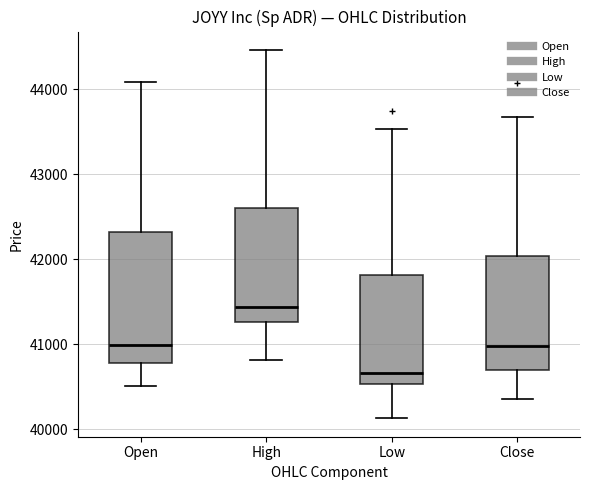

Reading left to right, transcribe this box plot: for each box, give where its median line is, the range the box spans, and where its two whiskers end, as read against the y-axis. The values are not printed on the chart, so give them approximately, as read against the axis.

Open: median 41000, box 40800 to 42300, whiskers 40500 to 44100
High: median 41400, box 41300 to 42600, whiskers 40800 to 44500
Low: median 40700, box 40500 to 41800, whiskers 40100 to 43500
Close: median 41000, box 40700 to 42000, whiskers 40400 to 43700